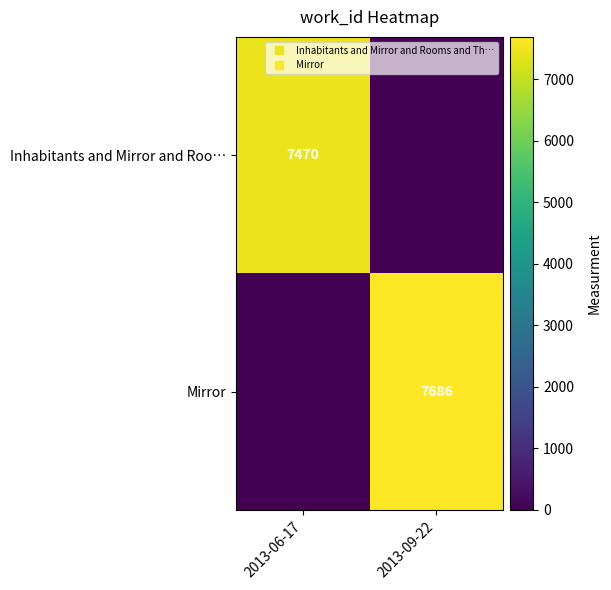

Which has a higher value, 2013-09-22 or 2013-06-17?

2013-06-17